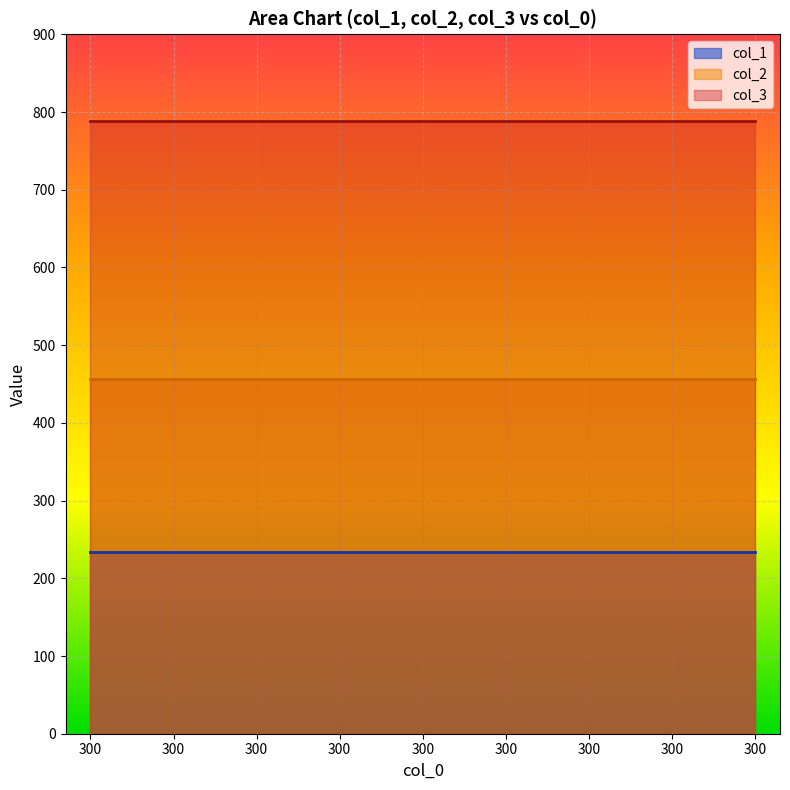

At 300, list the series in order from largest to smallest.

col_3, col_2, col_1